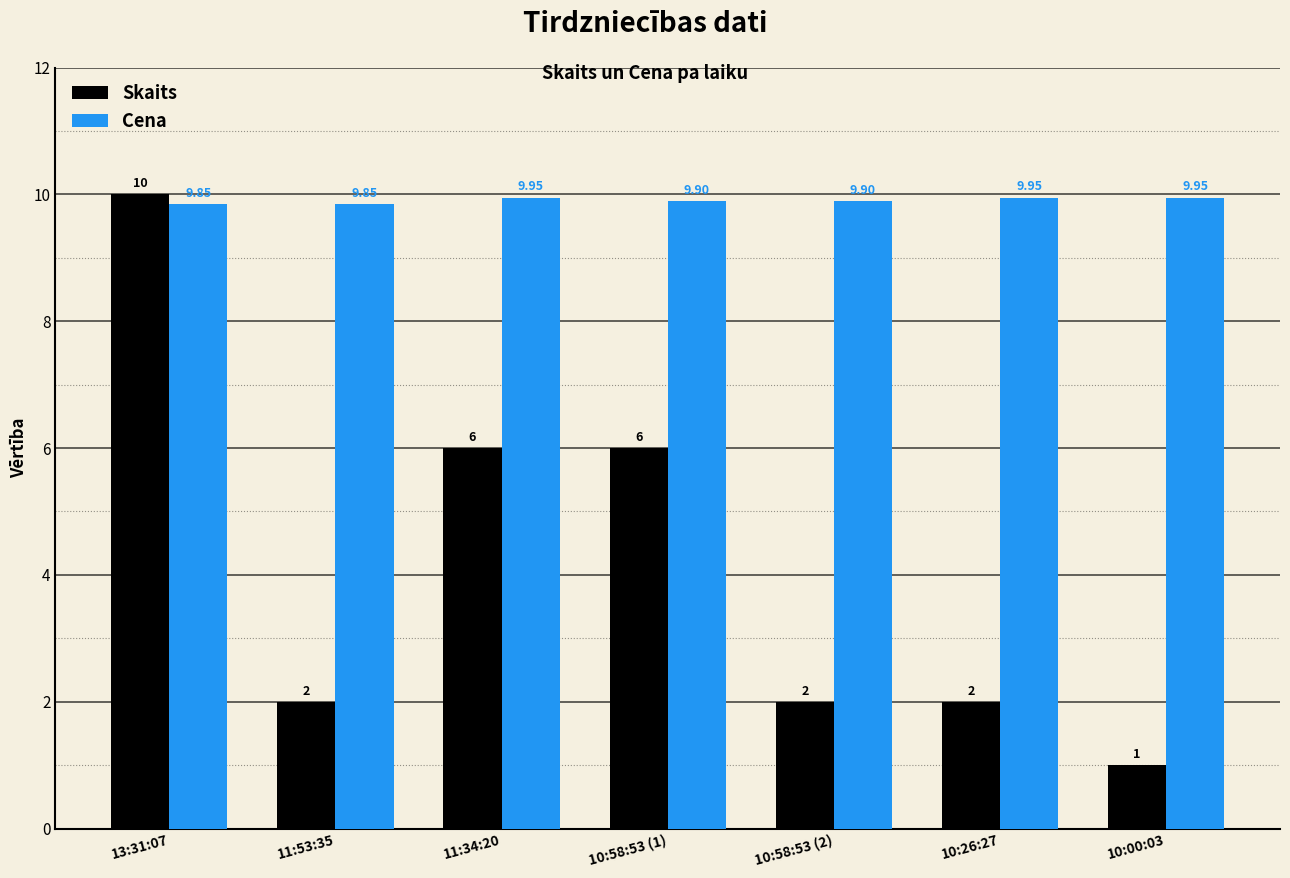

Between 13:31:07 and 11:53:35, which series saw the biggest shift?

Skaits